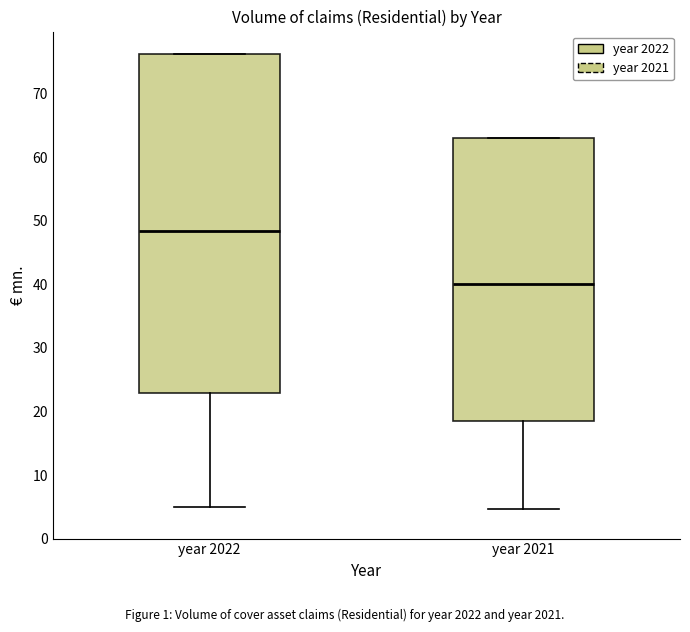

Reading left to right, read every box against the y-axis: the position of its median line, the range the box covers, and the ends of its whiskers. The values are not printed on the chart, so give them approximately, as read against the axis.

year 2022: median 48, box 23 to 76, whiskers 5 to 76
year 2021: median 40, box 19 to 63, whiskers 5 to 63